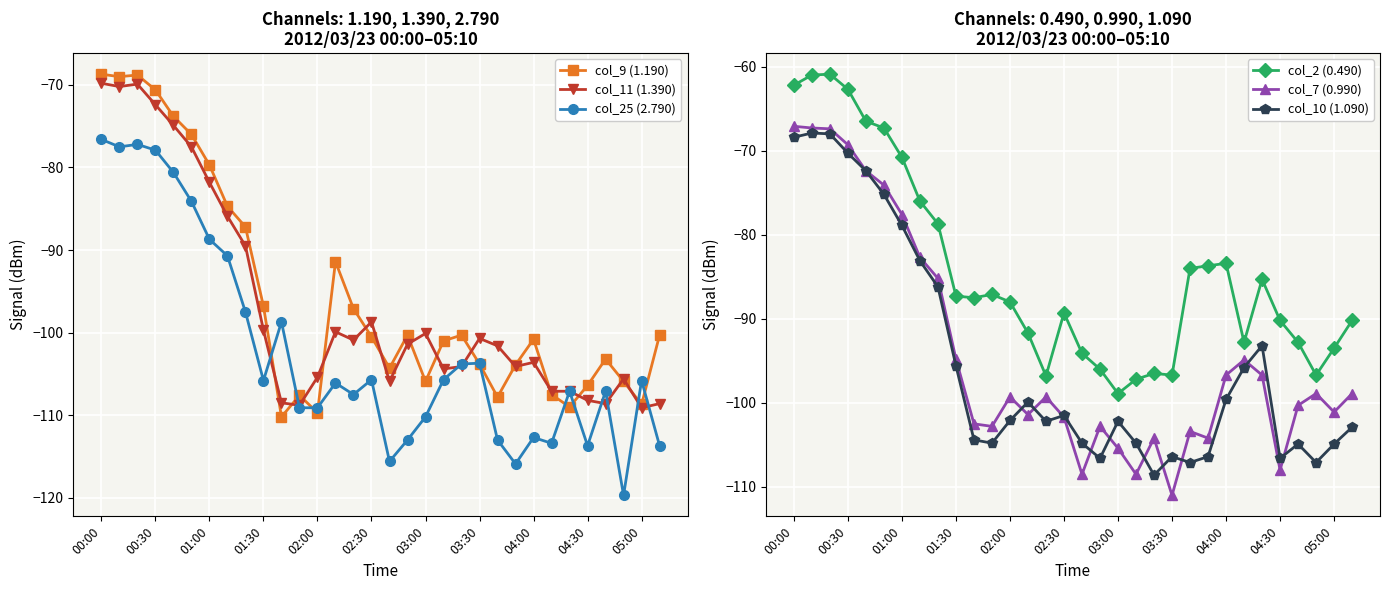

How many data points does each series have?

32